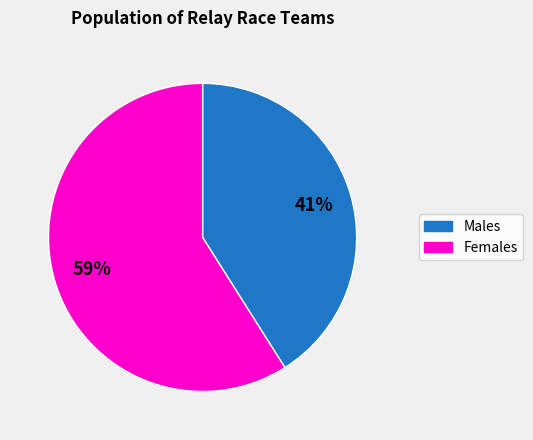

To the nearest percent, what is the difference between the largest and smallest slice percentages?

18%